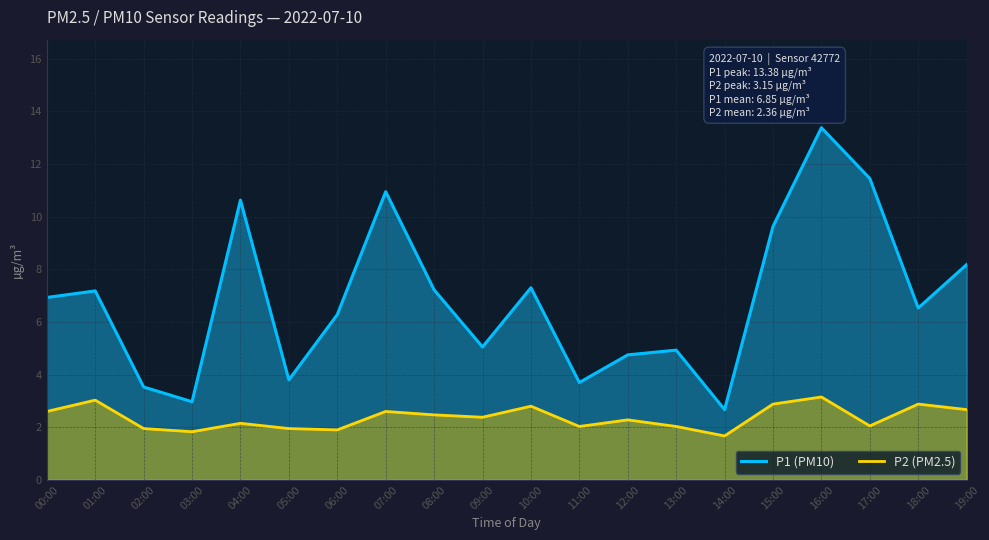

True or false: P2 (PM2.5) and P1 (PM10) cross at least once.

False